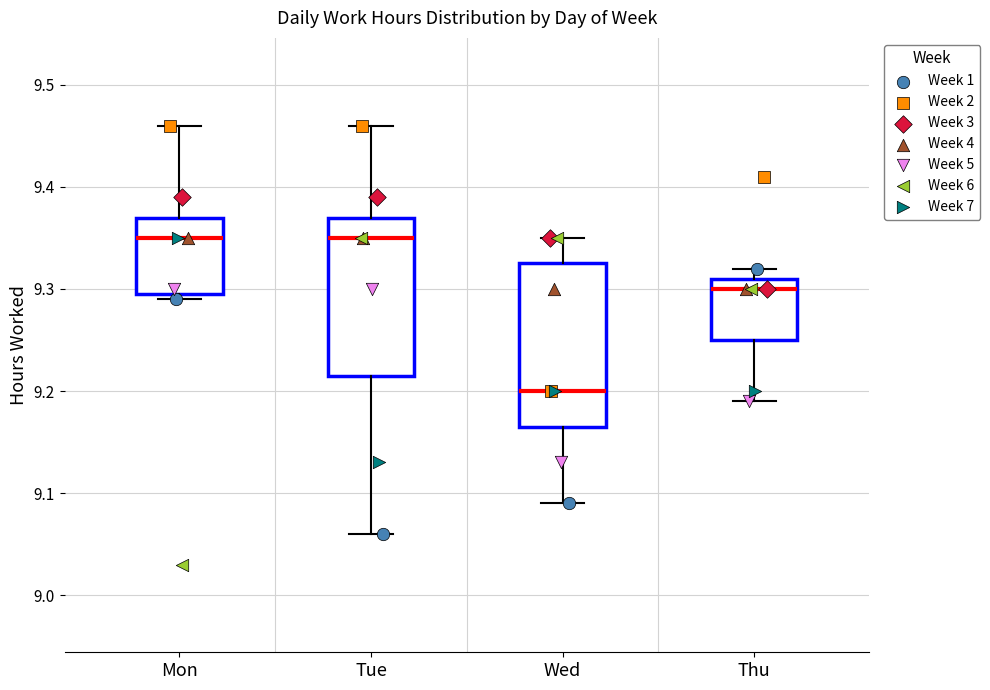

Reading left to right, read every box against the y-axis: the position of its median line, the range the box covers, and the ends of its whiskers. The values are not printed on the chart, so give them approximately, as read against the axis.

Mon: median 9.35, box 9.30 to 9.37, whiskers 9.29 to 9.46
Tue: median 9.35, box 9.22 to 9.37, whiskers 9.06 to 9.46
Wed: median 9.20, box 9.17 to 9.33, whiskers 9.09 to 9.35
Thu: median 9.30, box 9.25 to 9.31, whiskers 9.19 to 9.32